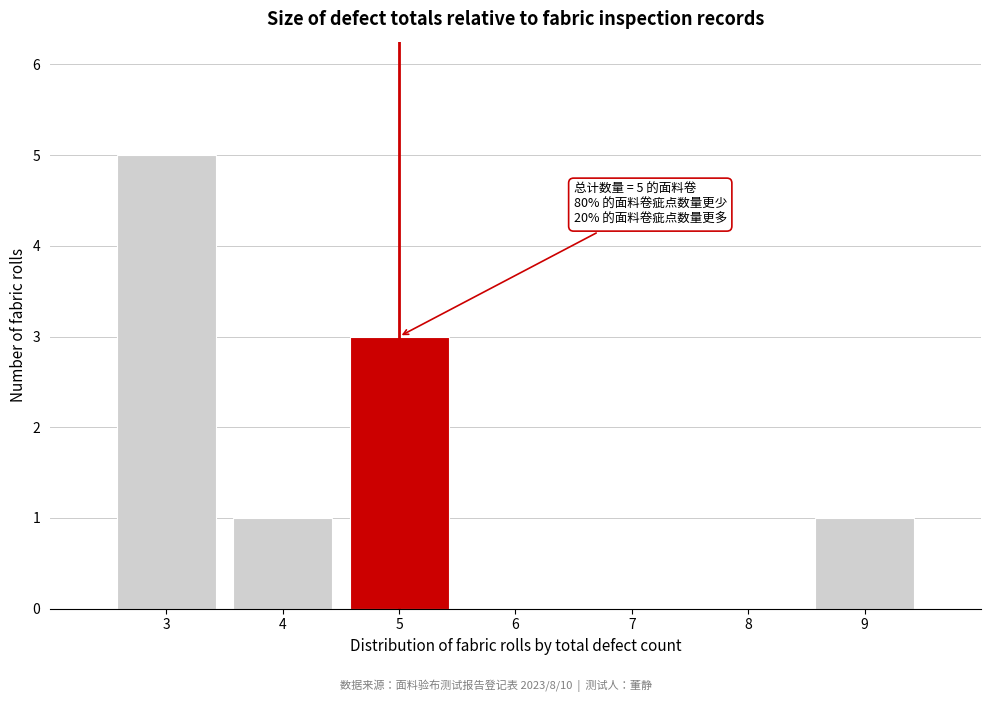

Over which range of the x-axis is the bar tallest?

2.5 to 3.5